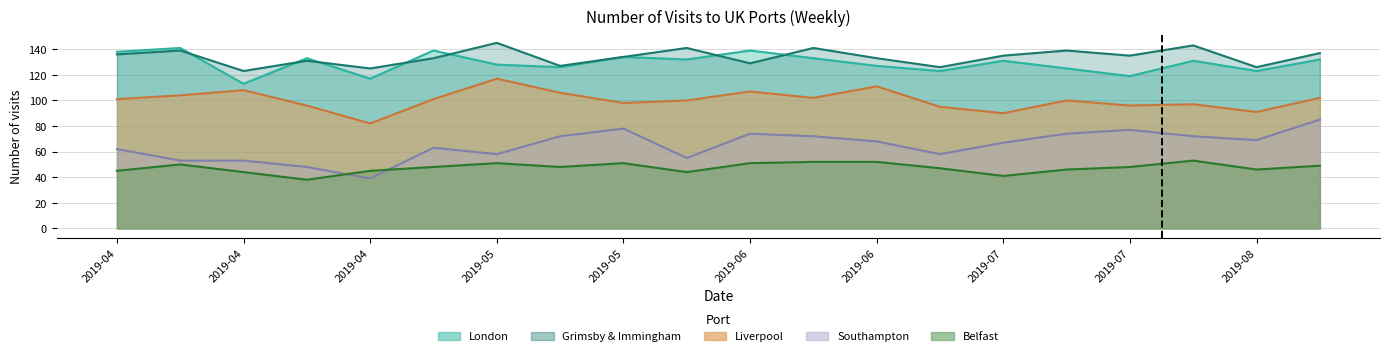

At which category is the sum across all series the highest?

2019-08-12